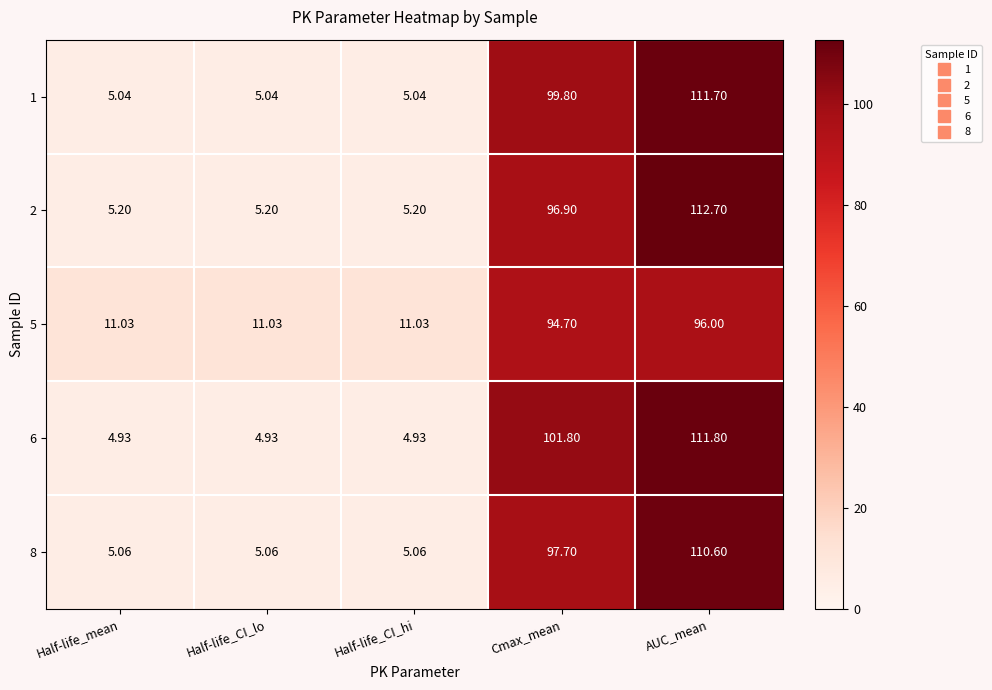

Which series has the widest spread of values?

2